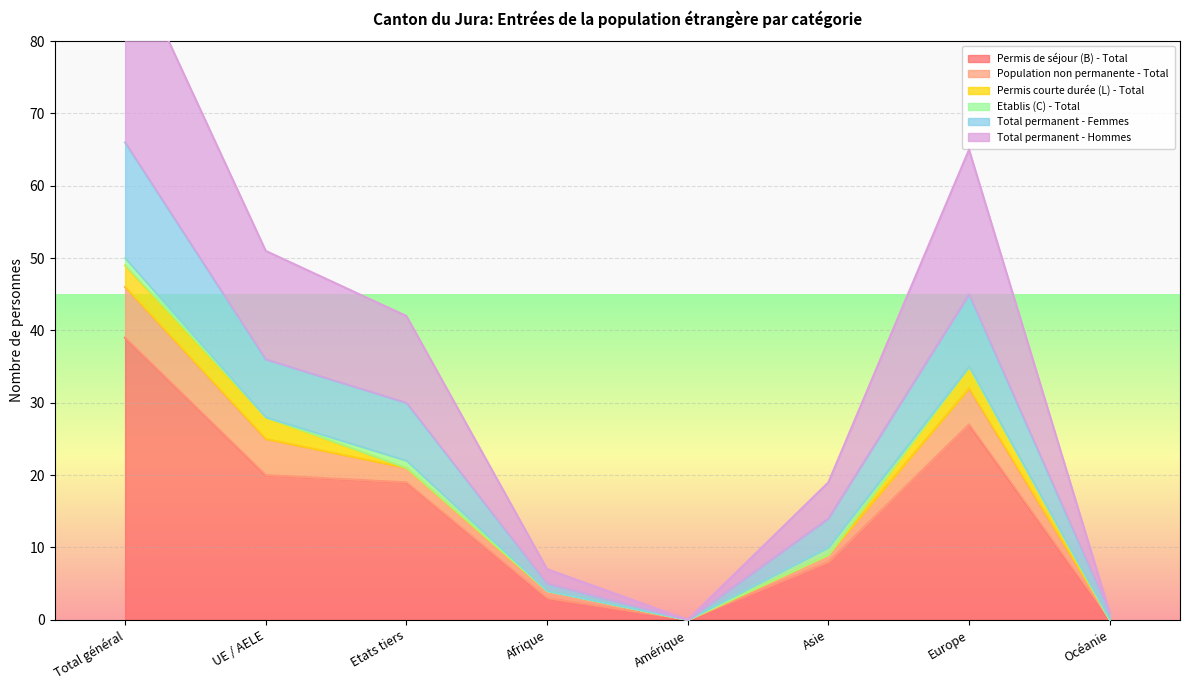

What position from the left is Total général?

1